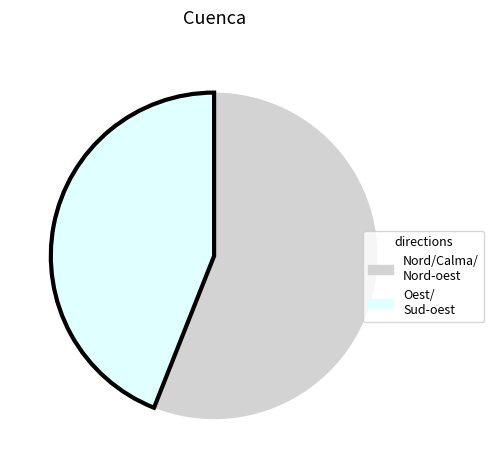

Is there a majority slice in this chart?

Yes